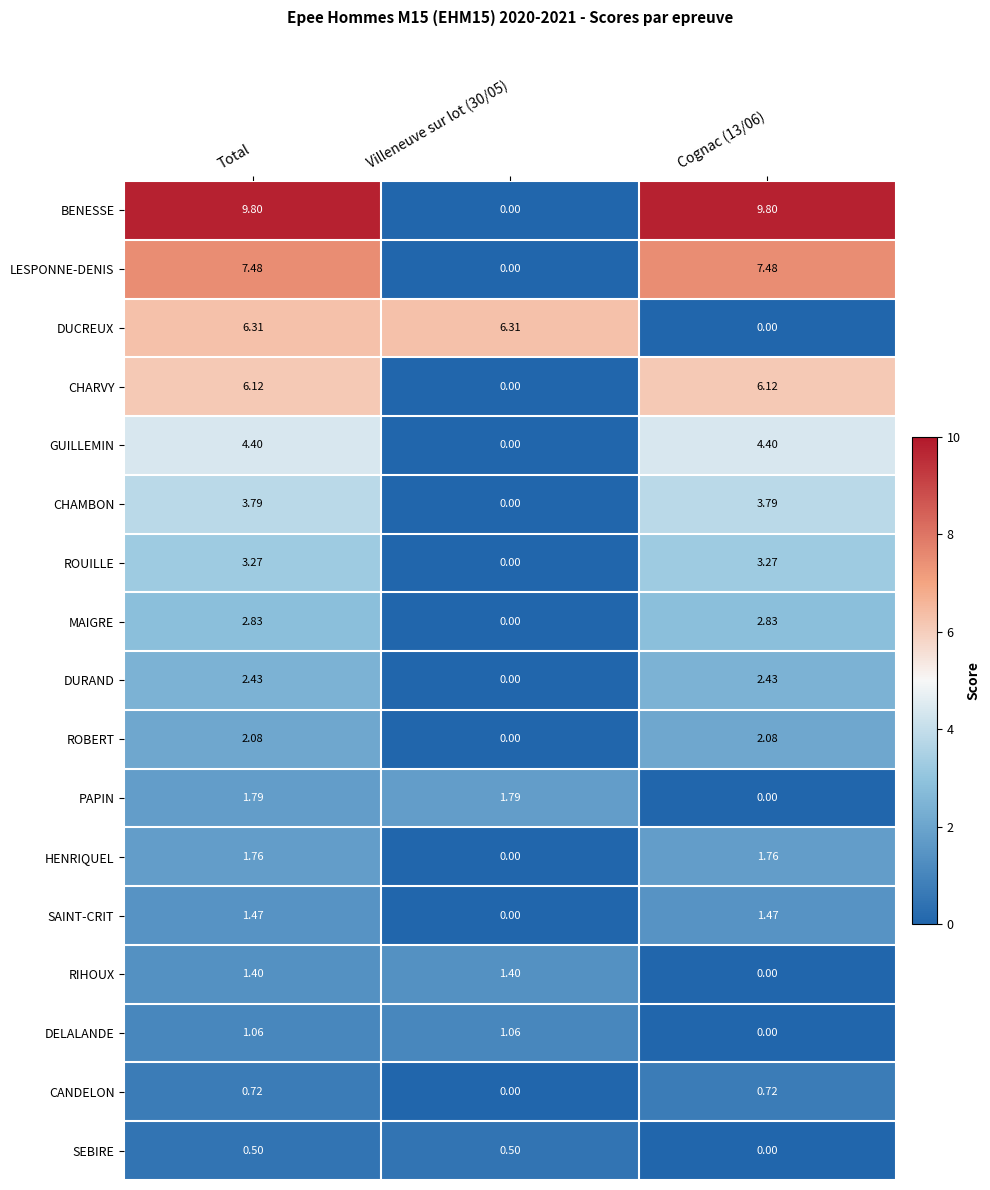

Is the value of DURAND at Total greater than the value of BENESSE at Total?

No